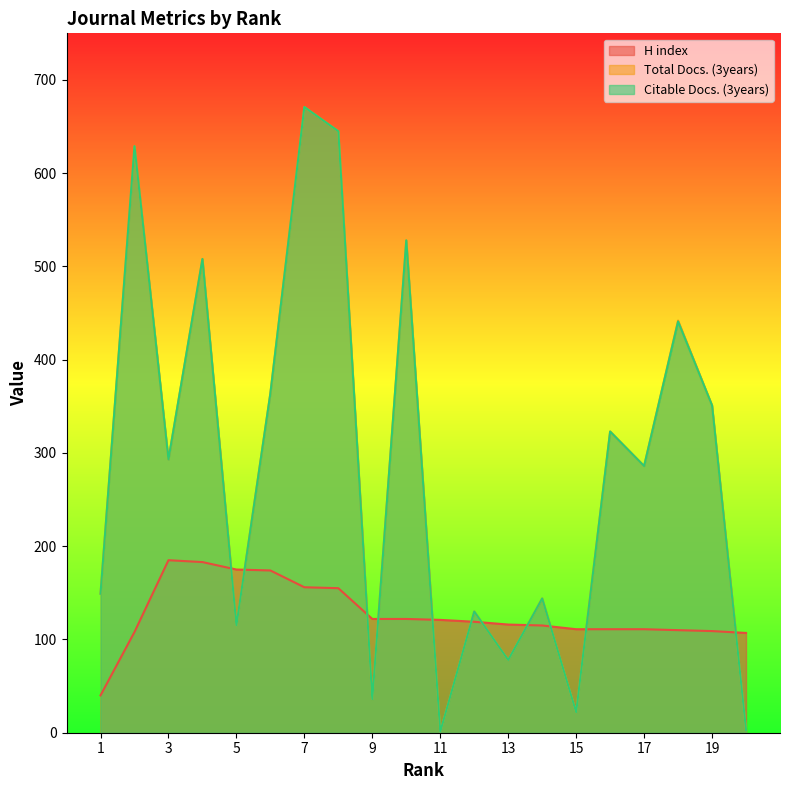

Between 2 and 1, which is larger?

2